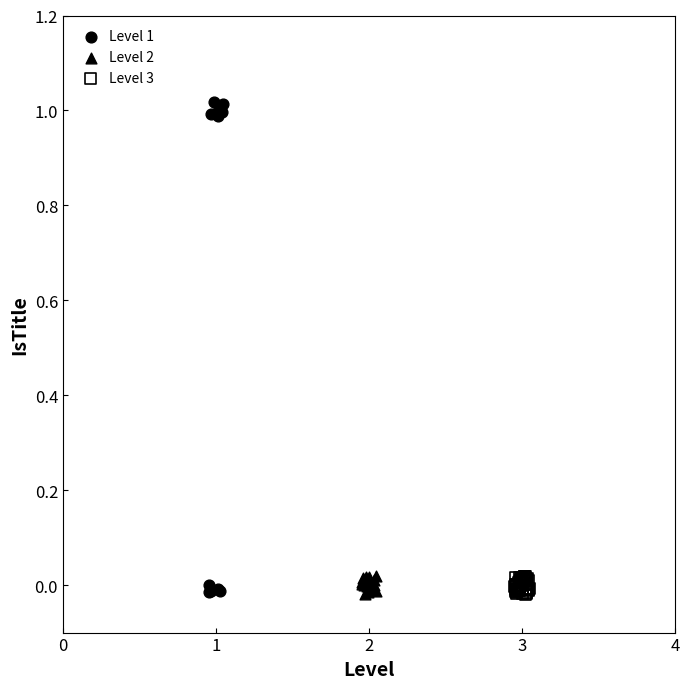

Which series contains the highest Y value?

Level 1